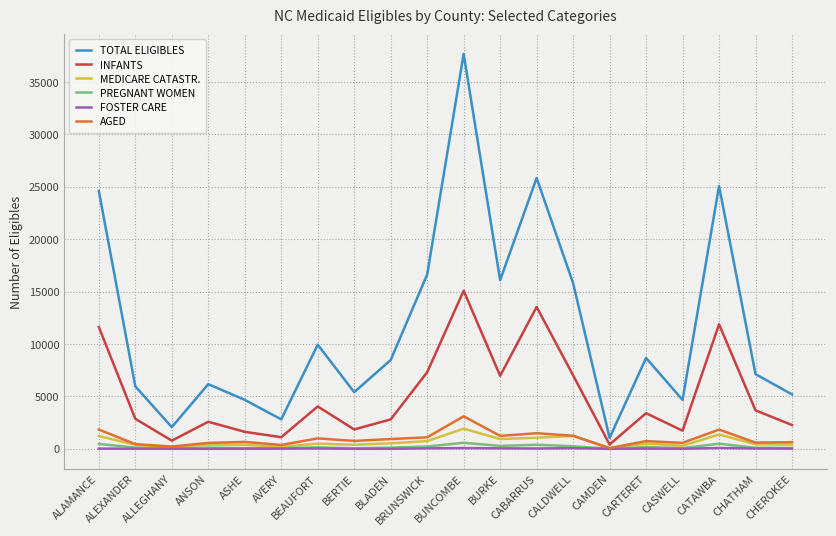

True or false: TOTAL ELIGIBLES and PREGNANT WOMEN cross at least once.

False